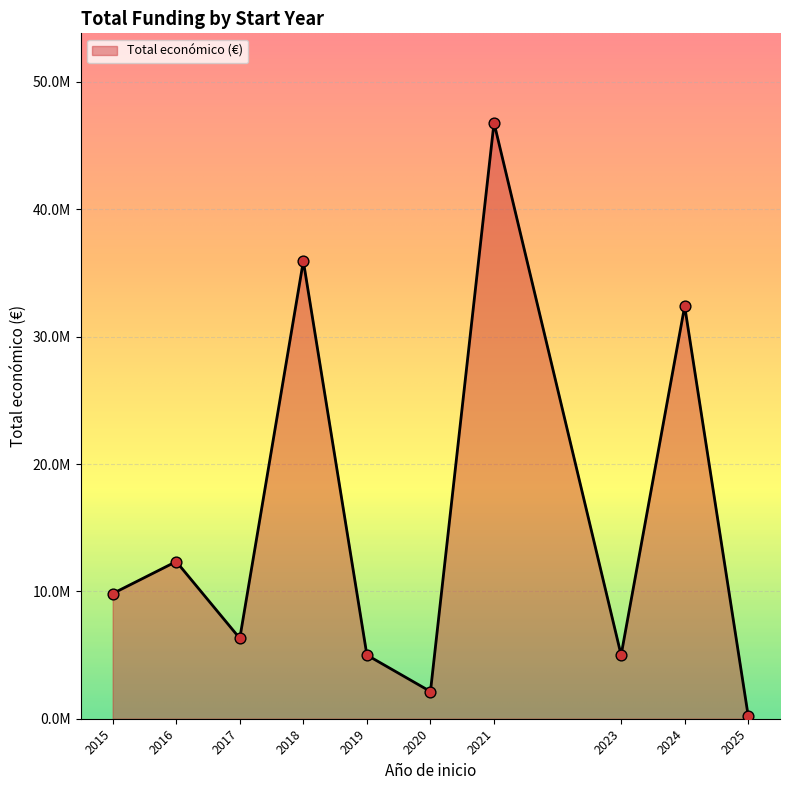

Approximately how many times larger is the value at 2025 compared to 2017?

0.1